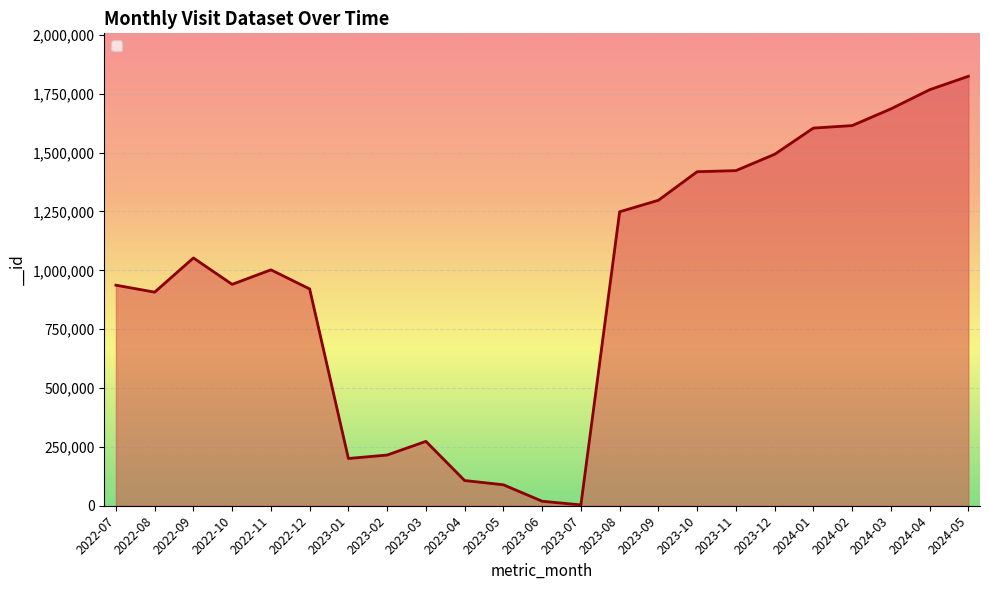

Is it true that the value at 2024-03 is 1685704?

True